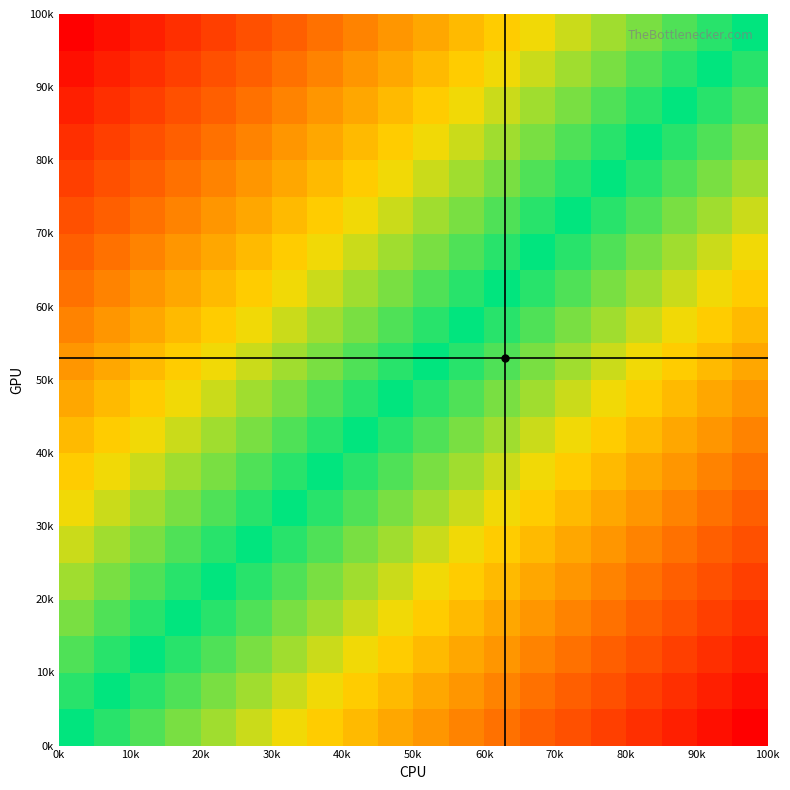

Count the number of categories in the chart.

20